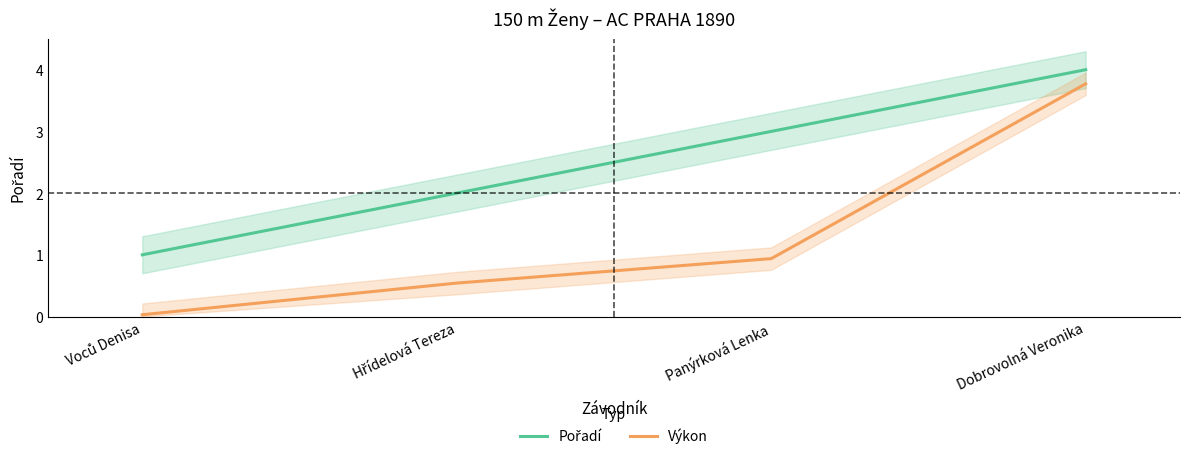

What is the spread (max minus min) of values at Panýrková Lenka?

2.1